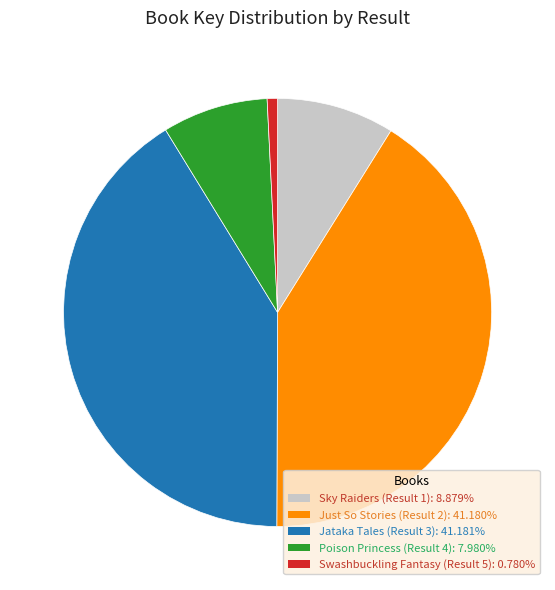

The Swashbuckling Fantasy (Result 5) slice represents 1% of the pie. True or false?

True